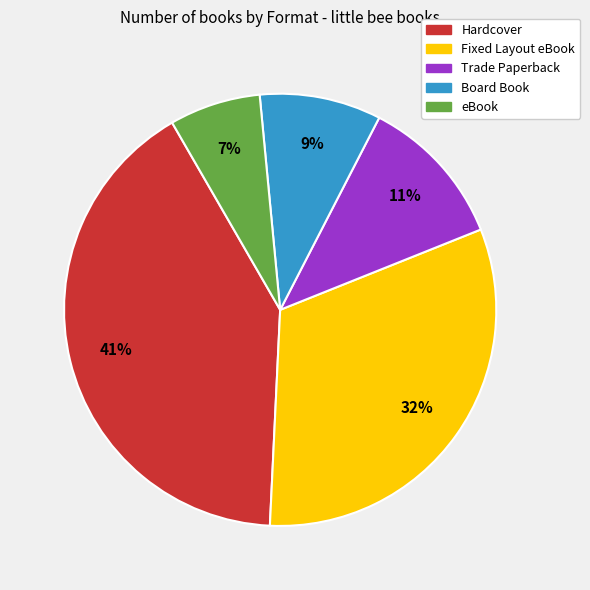

Between Hardcover and Fixed Layout eBook, which is larger?

Hardcover